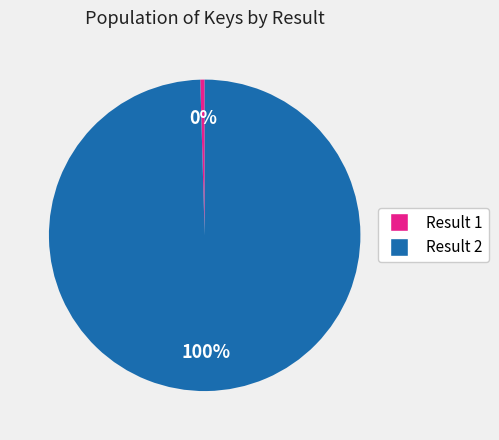

Is there any slice that represents more than half of the pie?

Yes